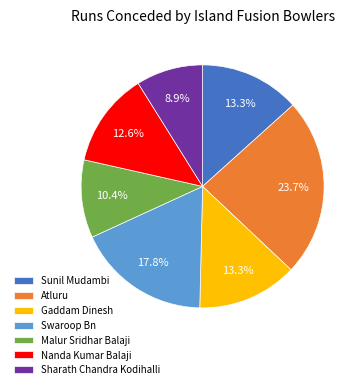

Does Sunil Mudambi account for over 50% of the chart?

No